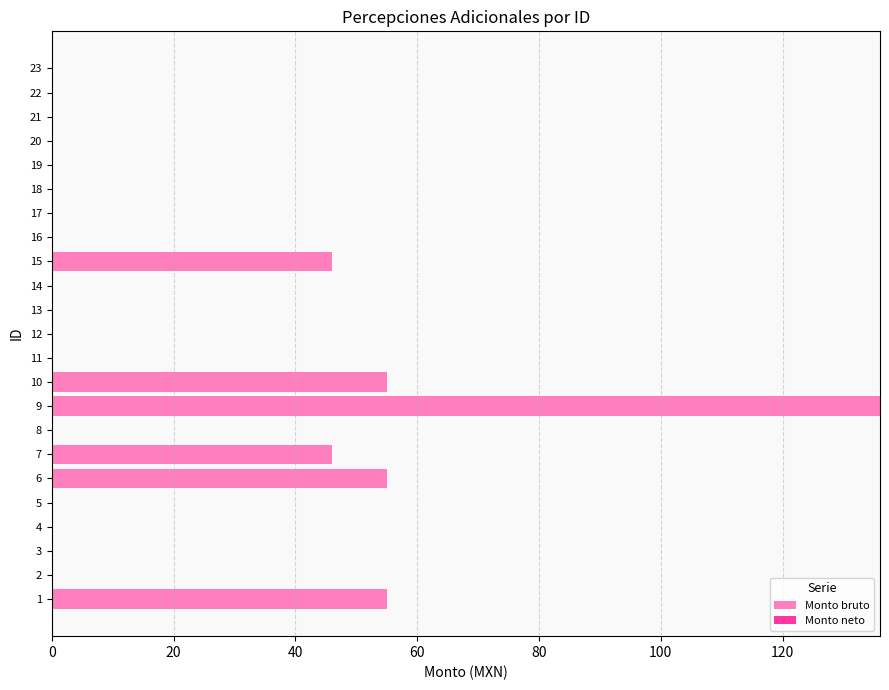

What is the change in value from 6 to 12?

-55